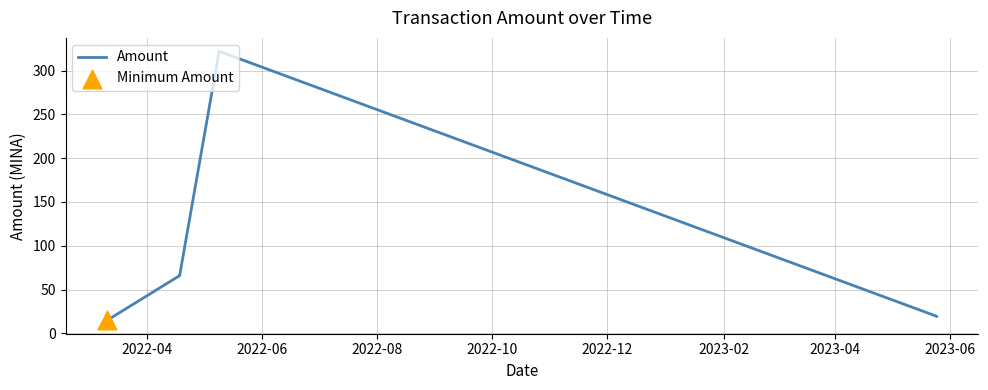

What is the greatest value displayed?

322.0